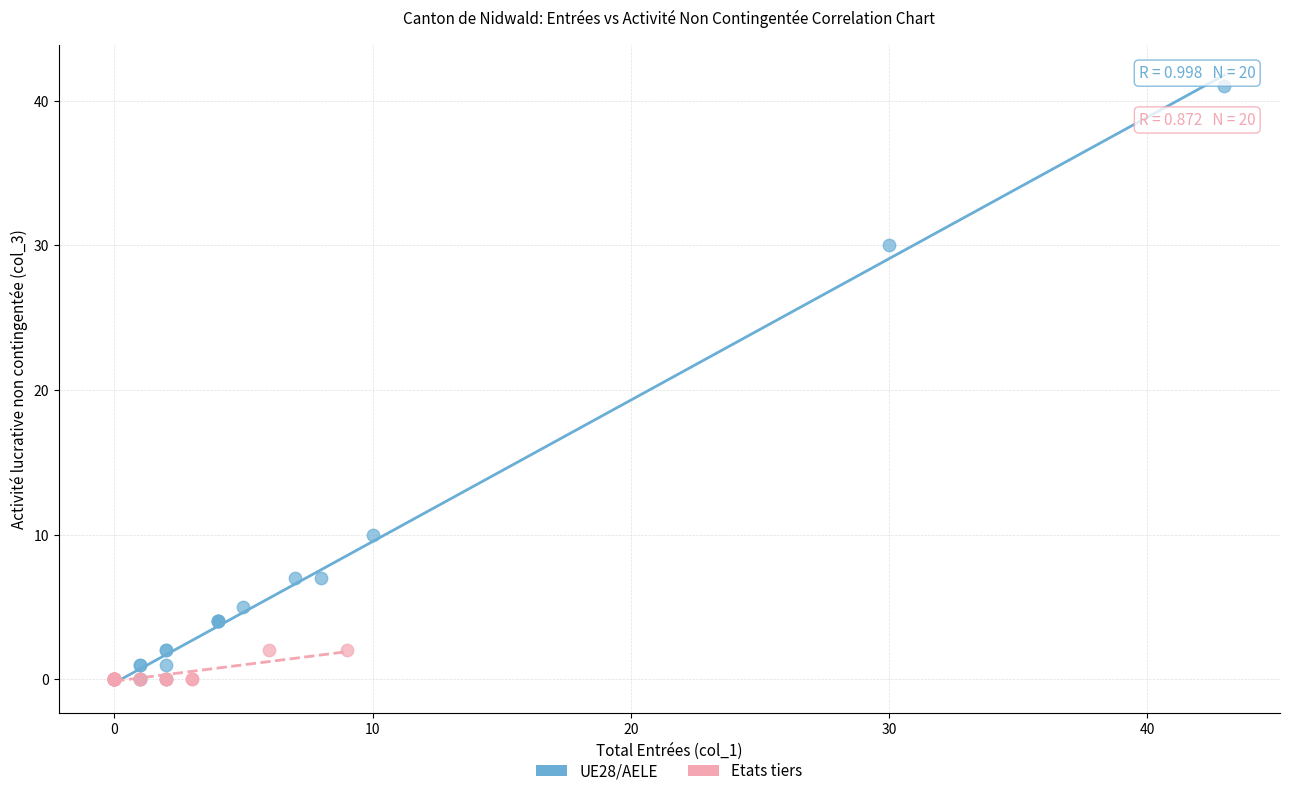

Which series has the largest Y range (max minus min)?

UE28/AELE